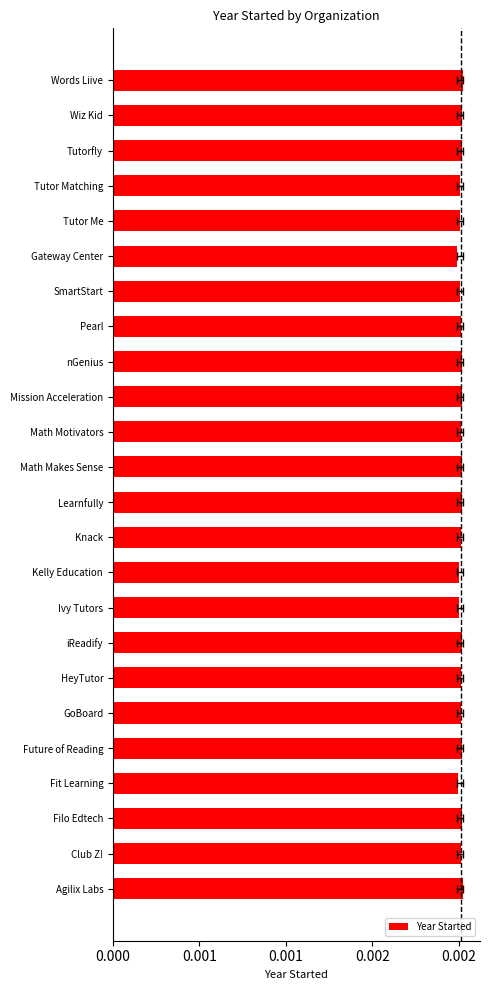

Reading left to right, list all the values displayed in this chart.

2022	2013	2020	1998	2020	2015	2013	2021	2003	2001	2015	2020	2017	2016	2021	2017	2016	2007	1990	2005	2009	2017	2018	2022